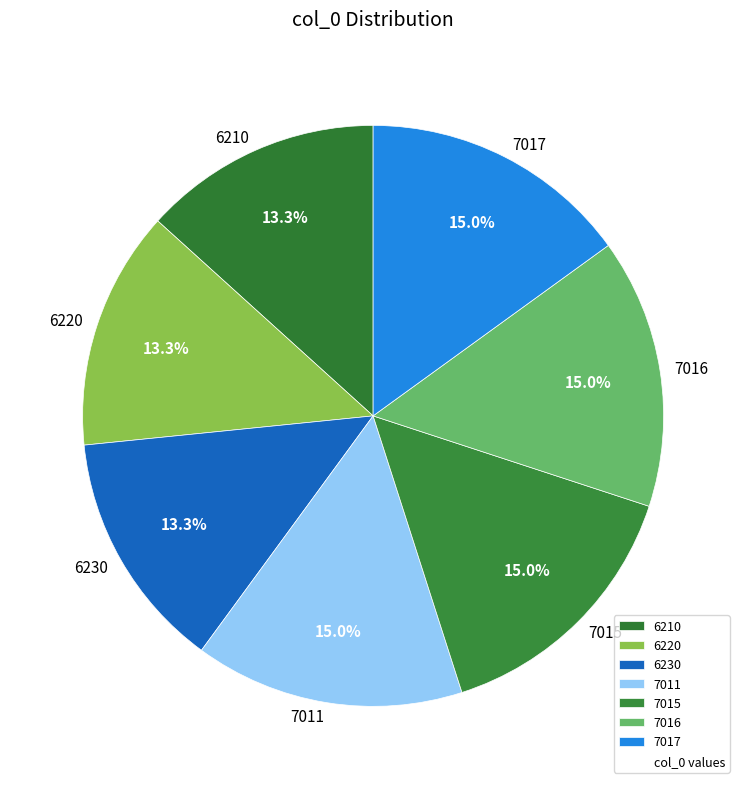

Does 7011 account for over 50% of the chart?

No